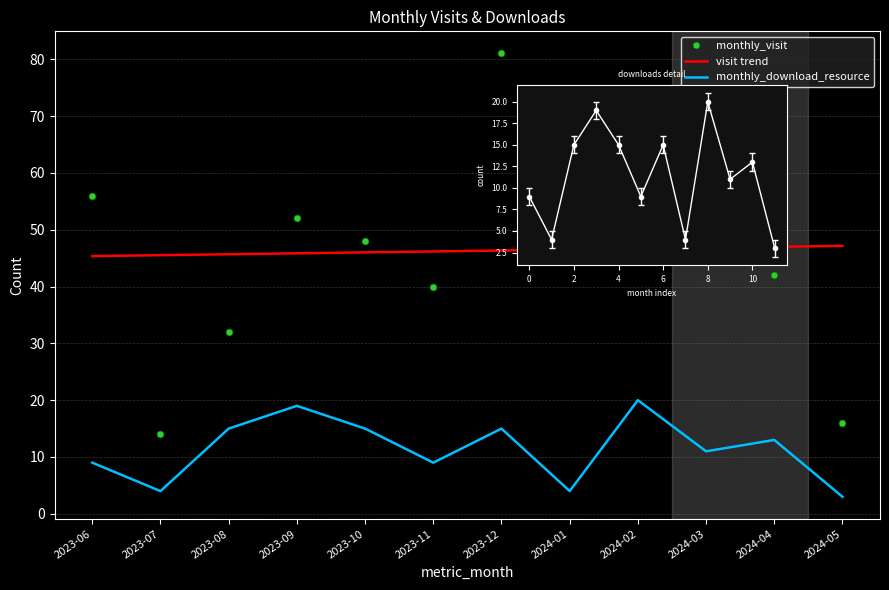

How many lines are shown in the chart?

2